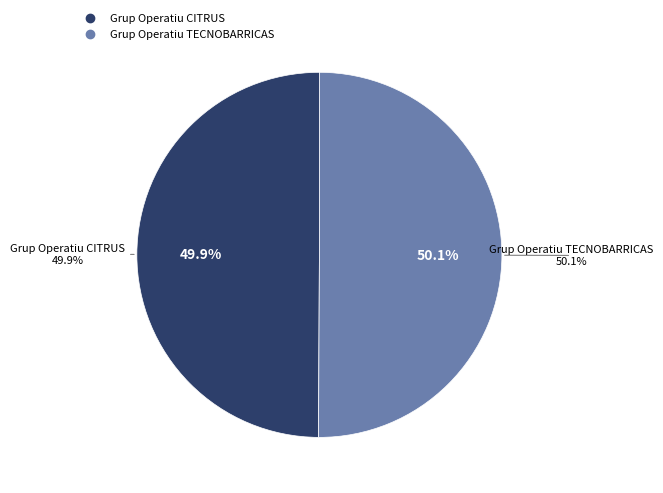

To the nearest percent, what percentage of the pie is Grup Operatiu TECNOBARRICAS?

50%